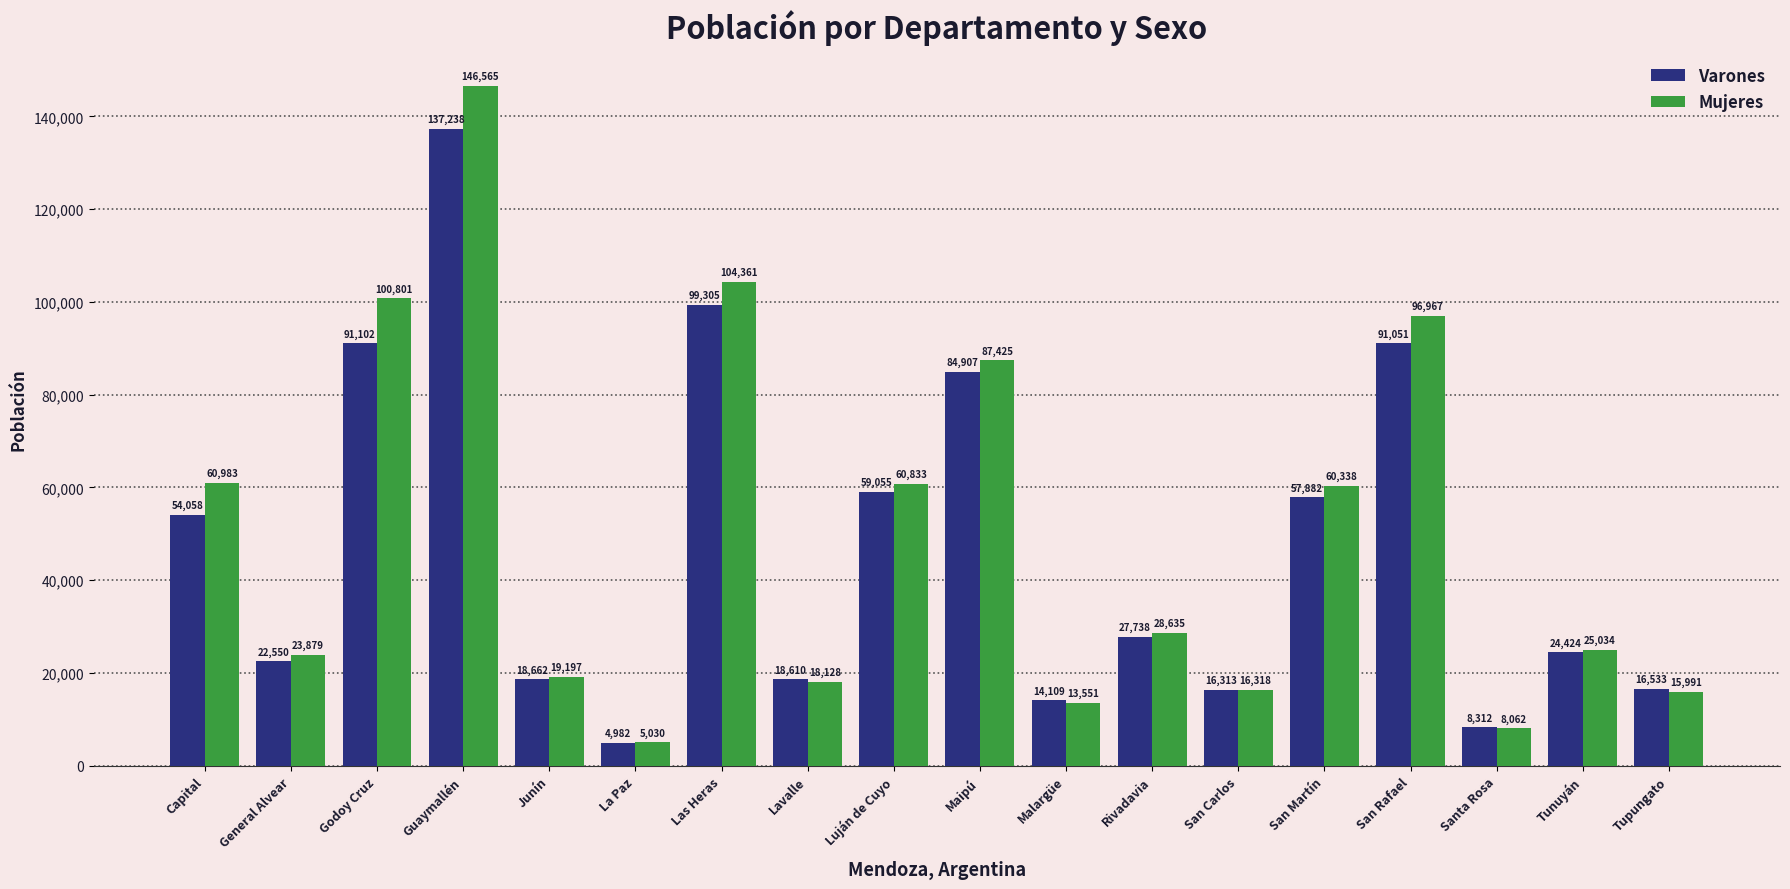

List the series in order of their peak value, lowest first.

Varones, Mujeres